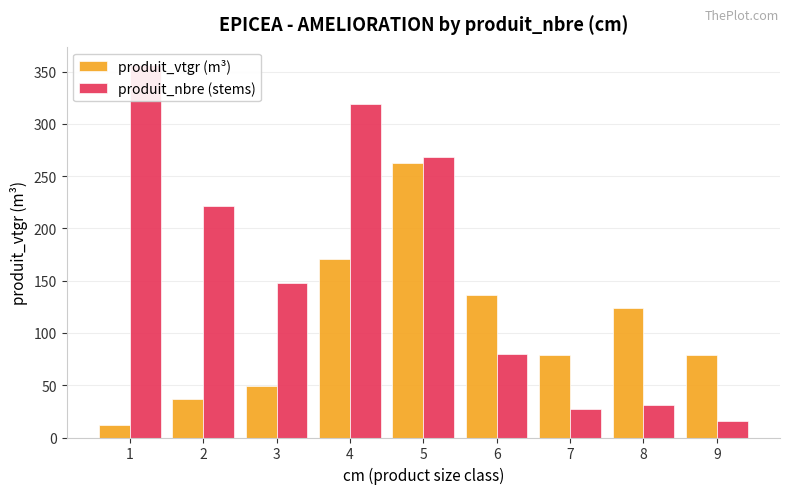

What is the average value of the produit_nbre (stems) series?

162.9